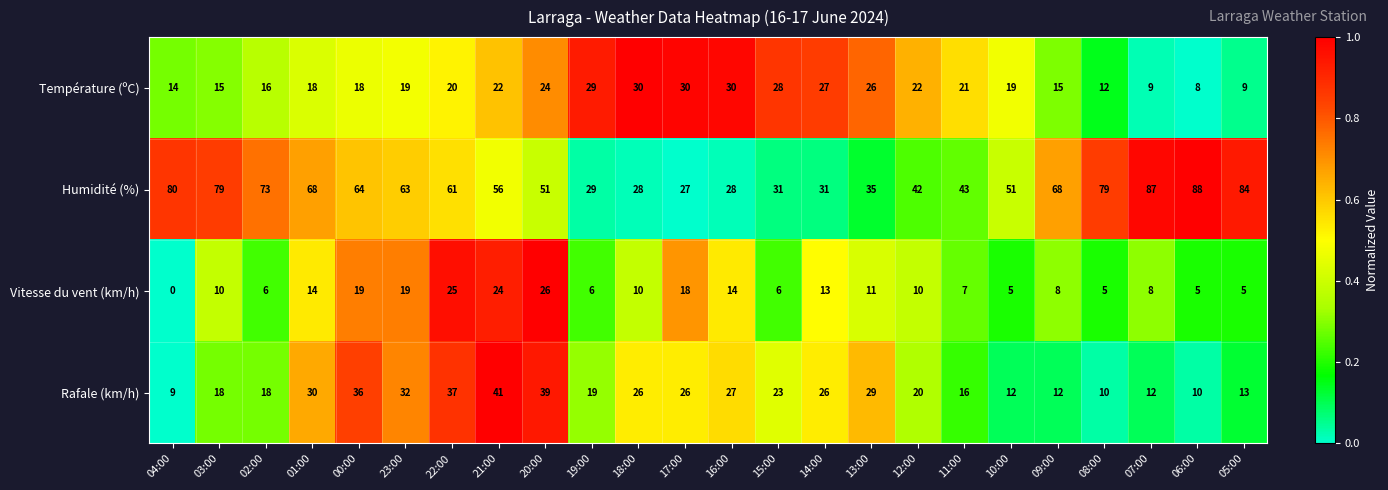

Which series has the largest total across all categories?

Humidité (%)